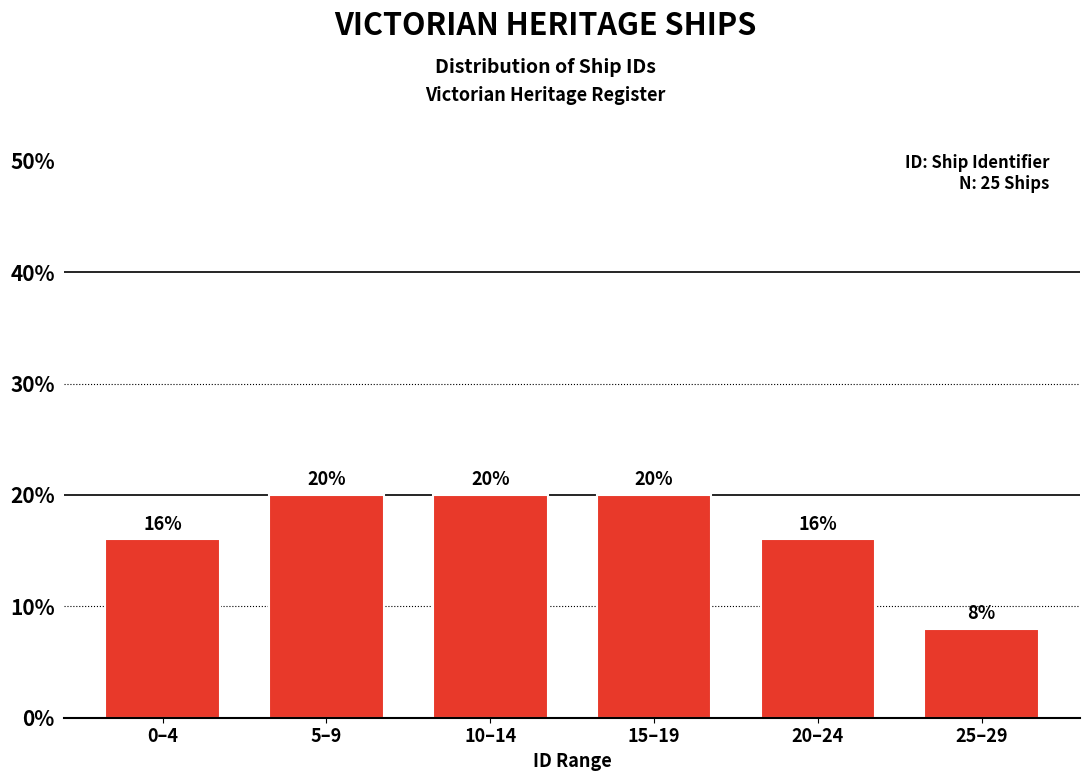

Reading left to right, what are all the values shown in this chart?

0–4=16	5–9=20	10–14=20	15–19=20	20–24=16	25–29=8